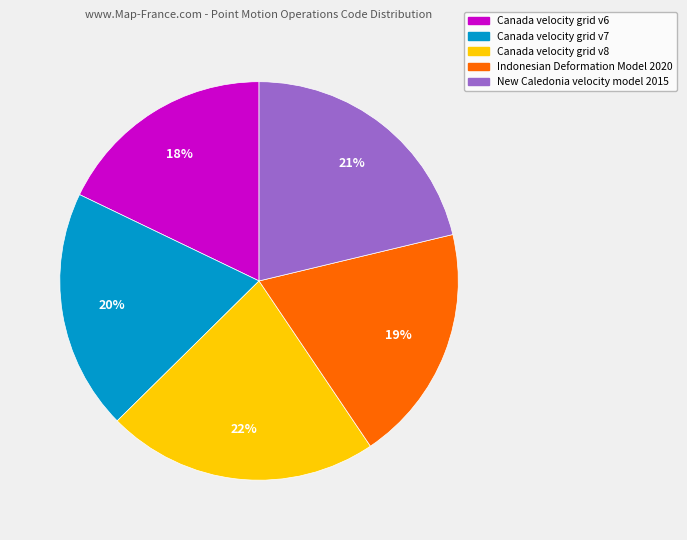

Does any single category account for the majority?

No